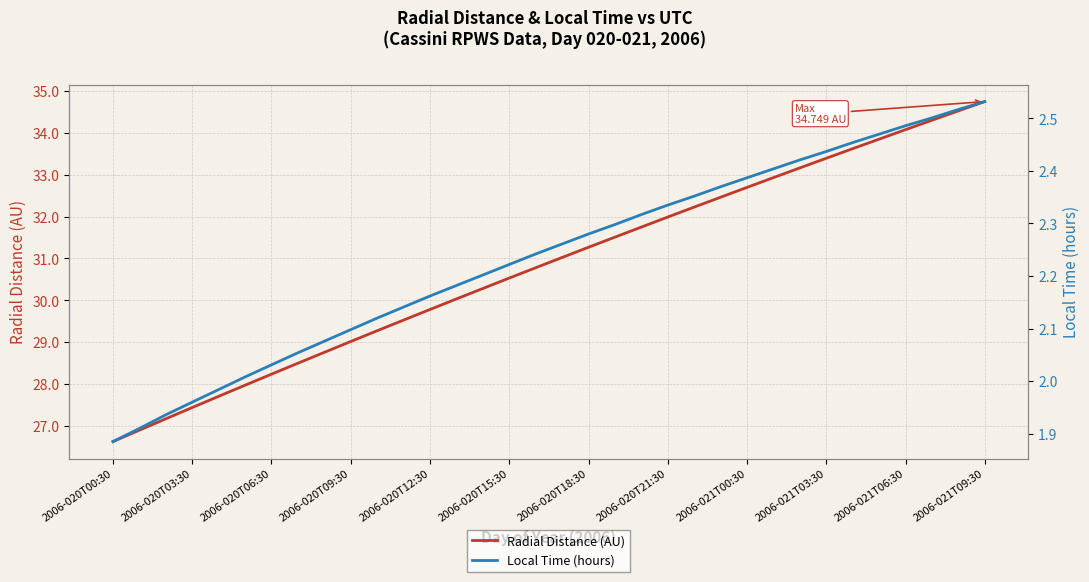

Which series has the largest range (max minus min)?

Radial Distance (AU)